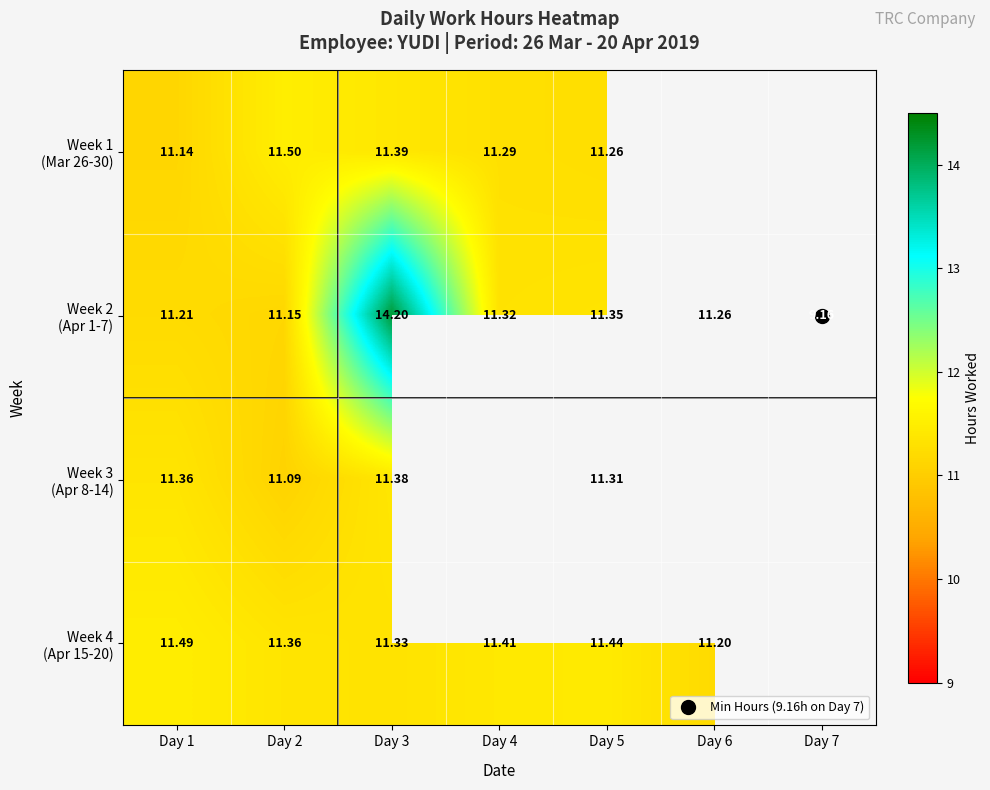

What is the difference between the highest and lowest values at Day 1?

0.3